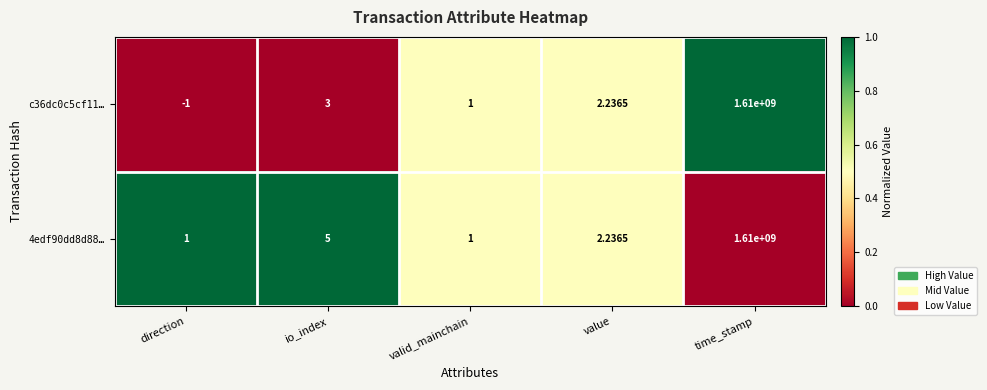

What is the total value across all series at direction?

0.0